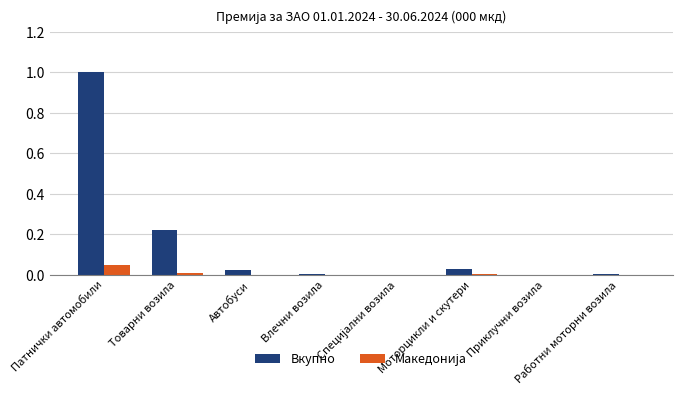

What is the greatest value displayed?

1.0